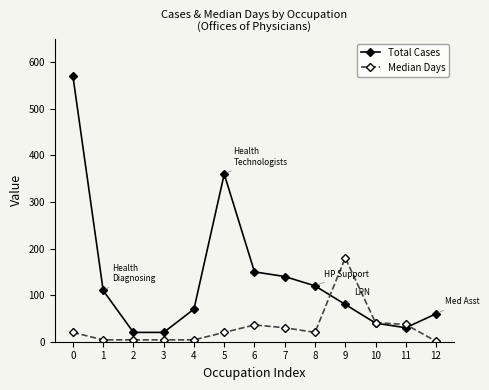

What is the lowest value of the Total Cases series?

20